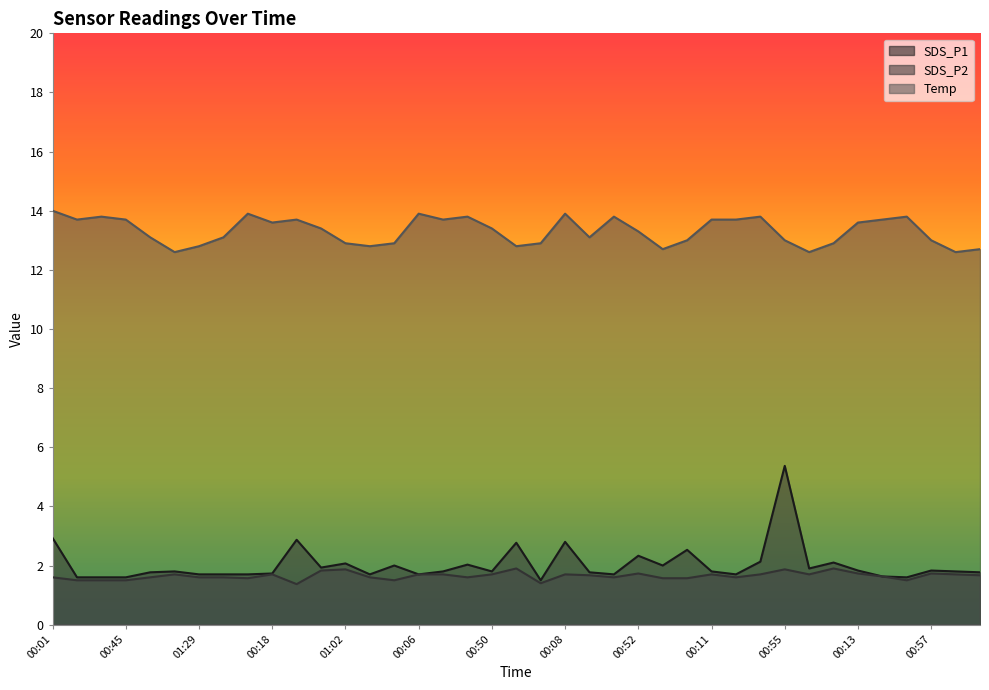

At which category is the sum across all series the highest?

00:55